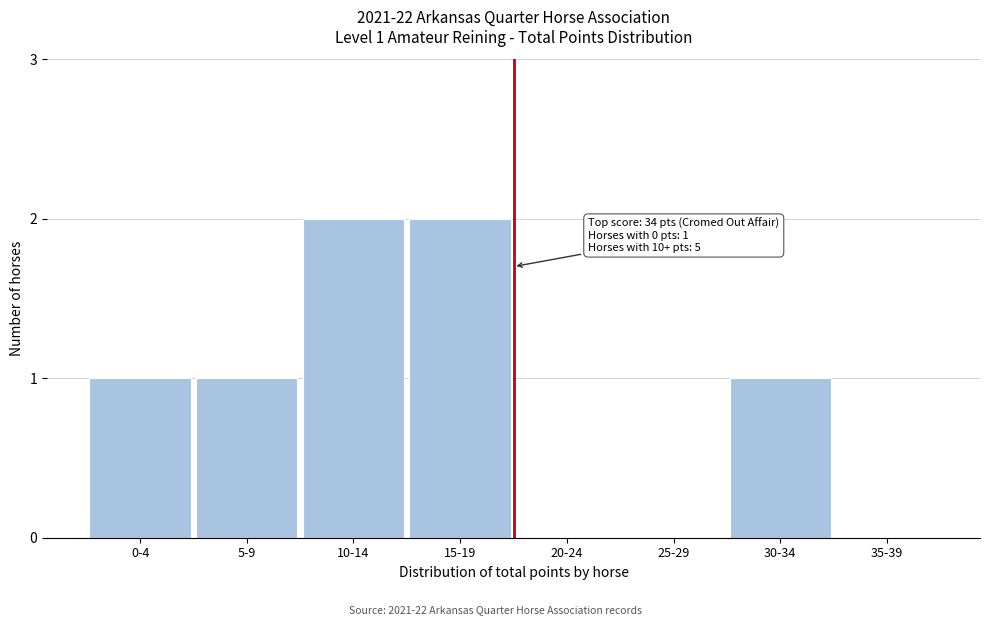

Reading left to right, what are all the values shown in this chart?

0-4=1	5-9=1	10-14=2	15-19=2	20-24=0	25-29=0	30-34=1	35-39=0